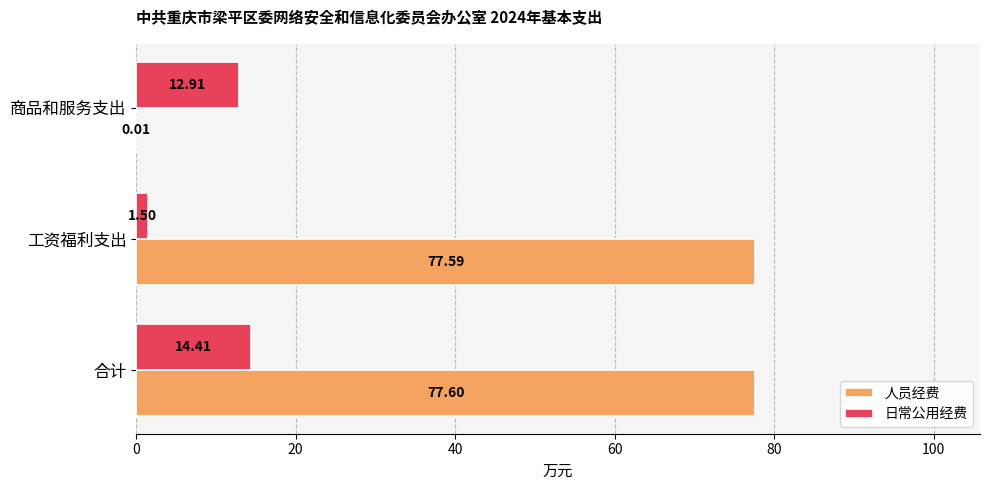

How many series are shown in this chart?

2